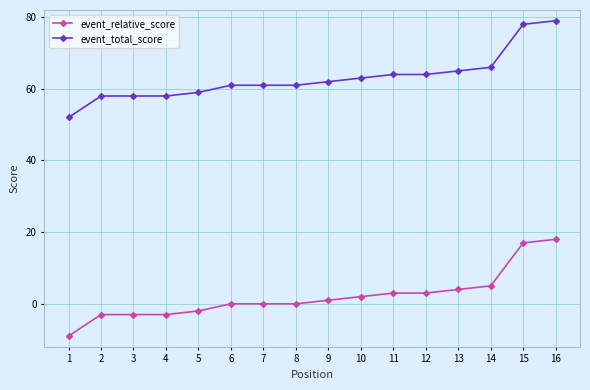

The value of event_total_score at 10 is 44. True or false?

False